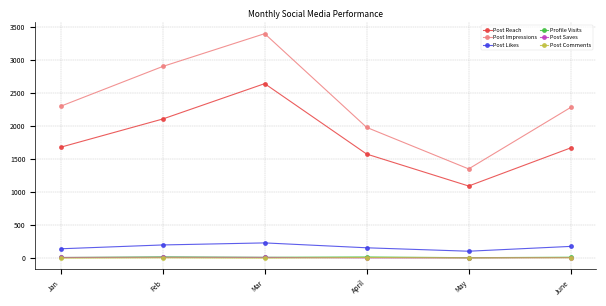

Which series has the largest total across all categories?

Post Impressions